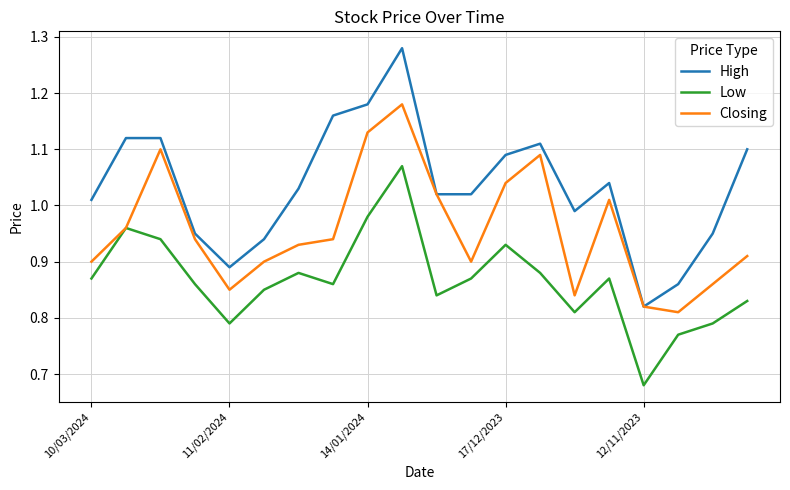

True or false: Low and High intersect in this chart.

False